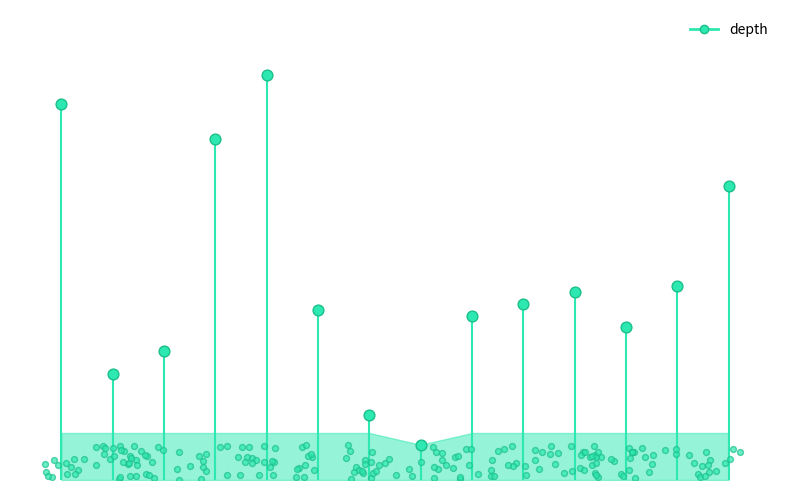

What is the change in value from 4 to 12?

-36